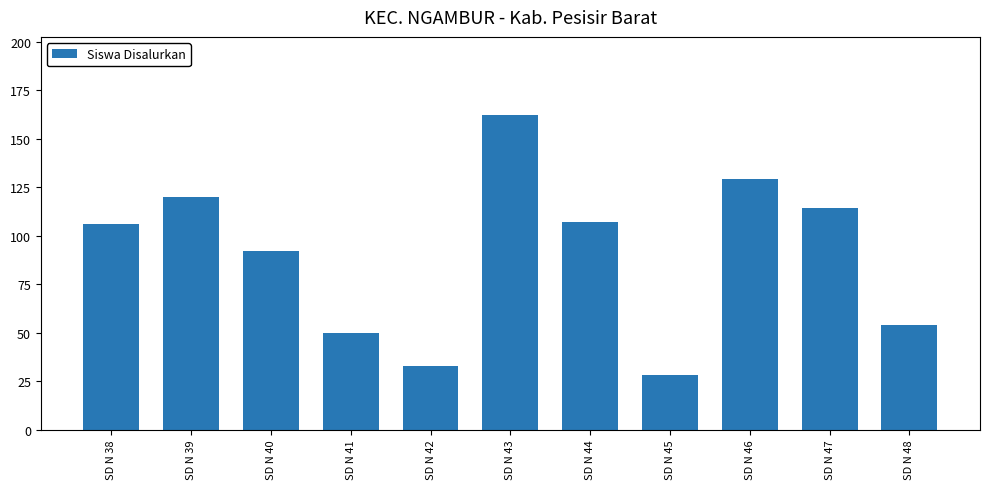

How many values are below 106?

5